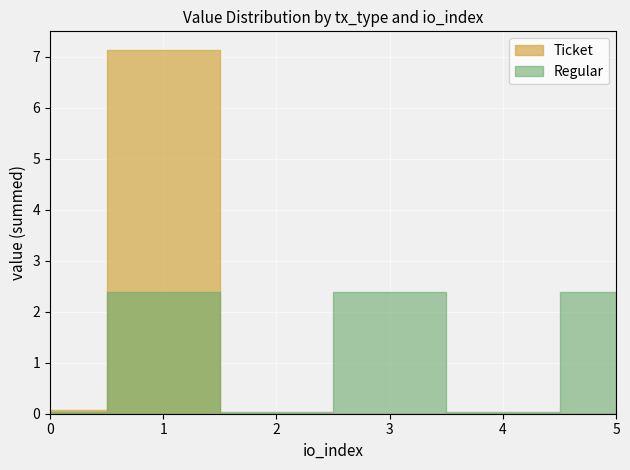

What is the sum of all Regular values?

7.2